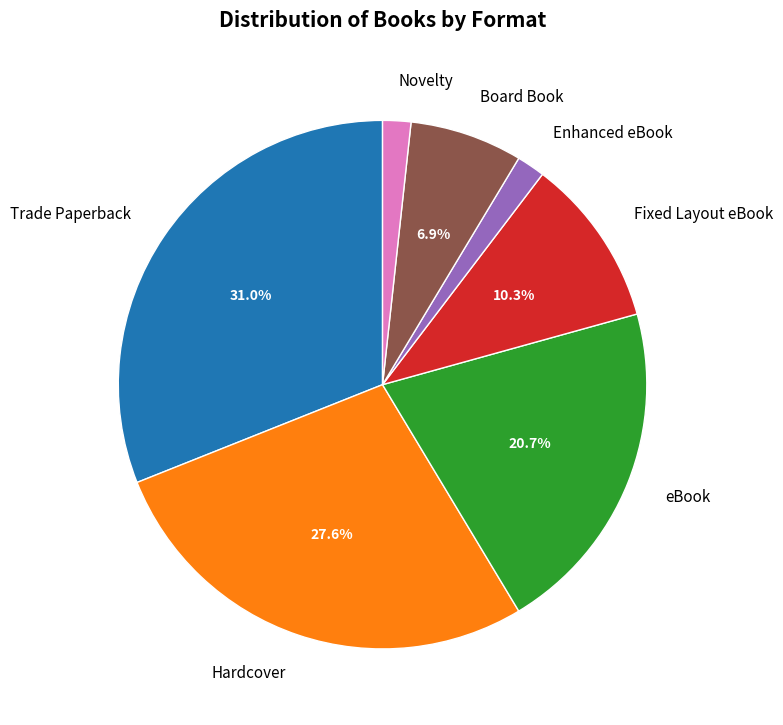

What is the total percentage of Hardcover and Fixed Layout eBook?

37.9%